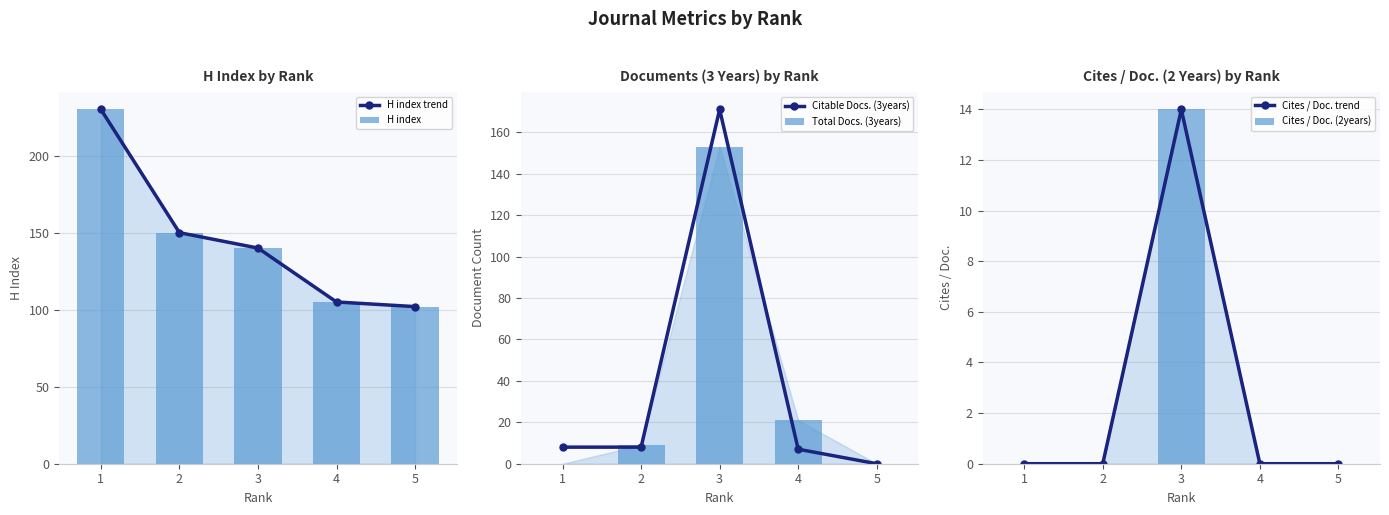

At which category is the sum across all series the highest?

3